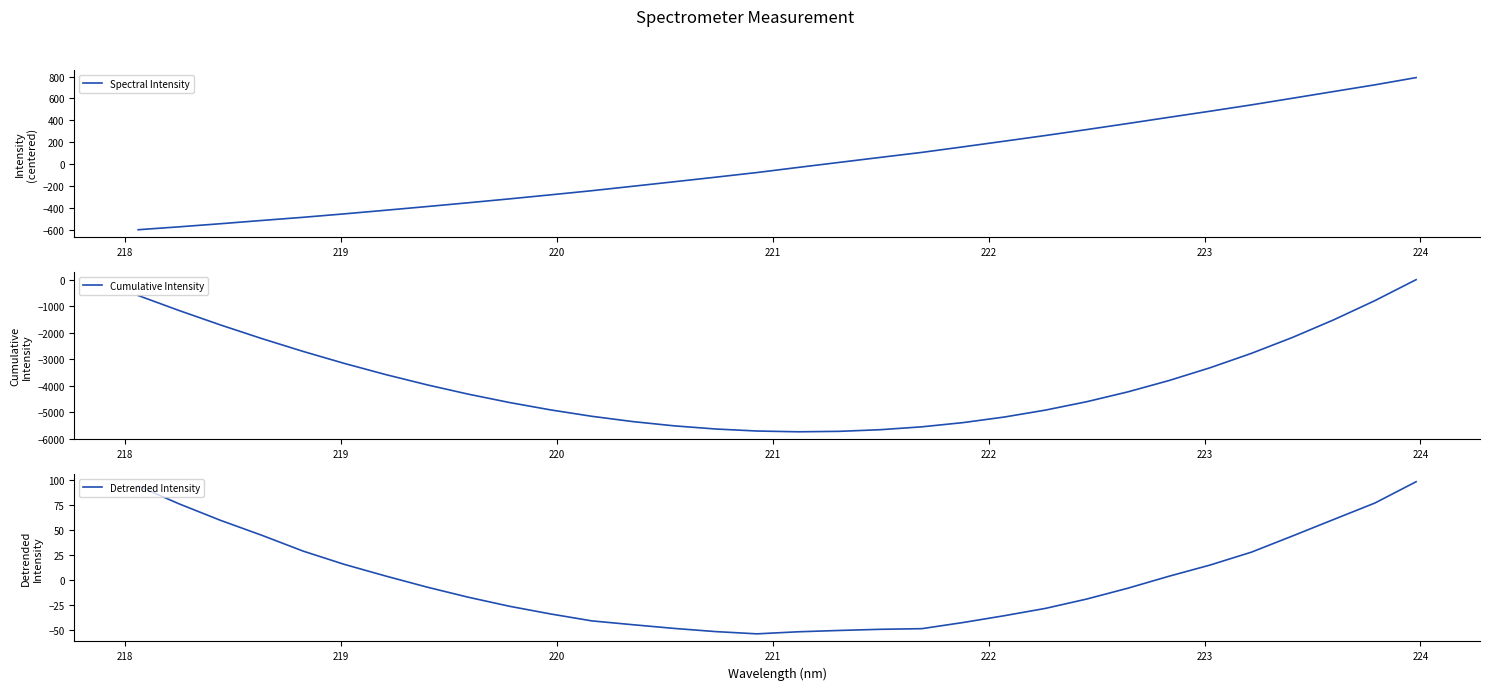

True or false: Spectral Intensity and Cumulative Intensity intersect in this chart.

False